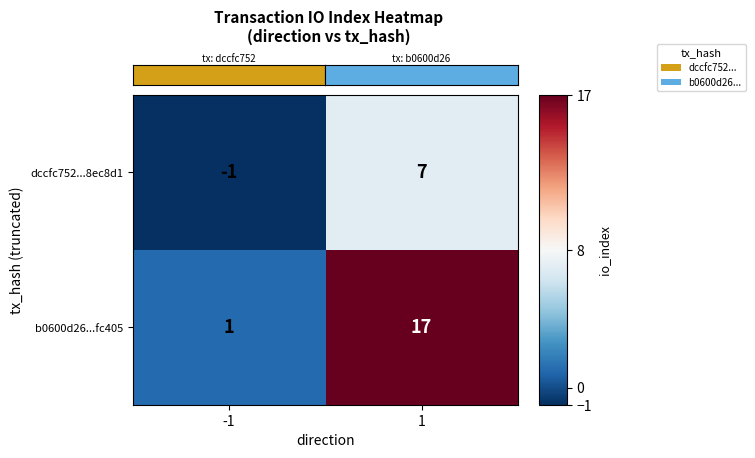

What is the approximate value of b0600d26...fc405 at 1, to the nearest 10?

20